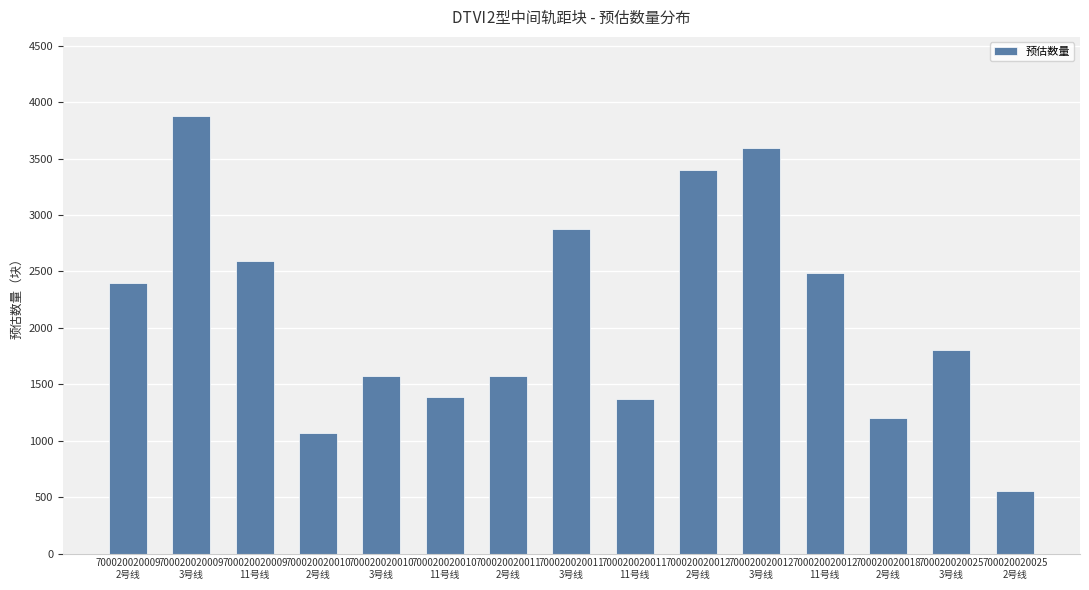

Reading left to right, list all the values displayed in this chart.

2400	3880	2590	1070	1570	1390	1570	2880	1370	3400	3590	2490	1200	1800	550